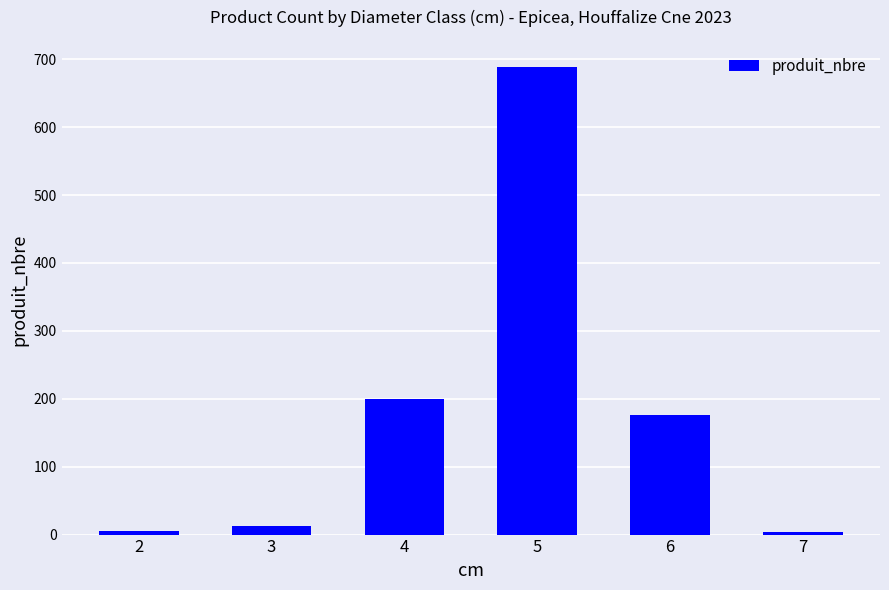

What is the maximum value shown in the chart?

688